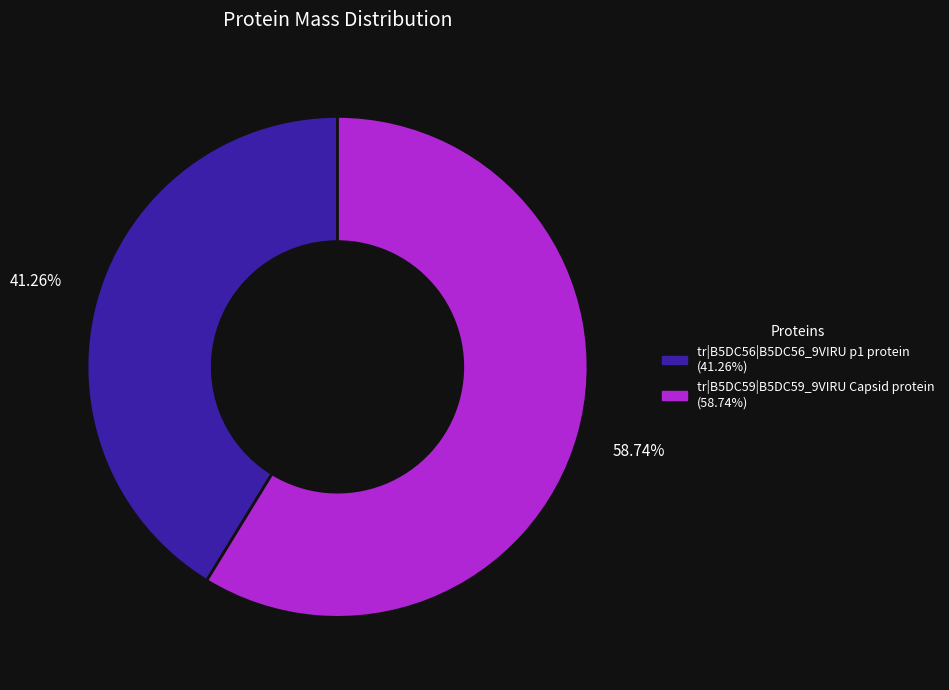

Approximately how many times larger is the value at tr|B5DC59|B5DC59_9VIRU Capsid protein compared to tr|B5DC56|B5DC56_9VIRU p1 protein?

1.4